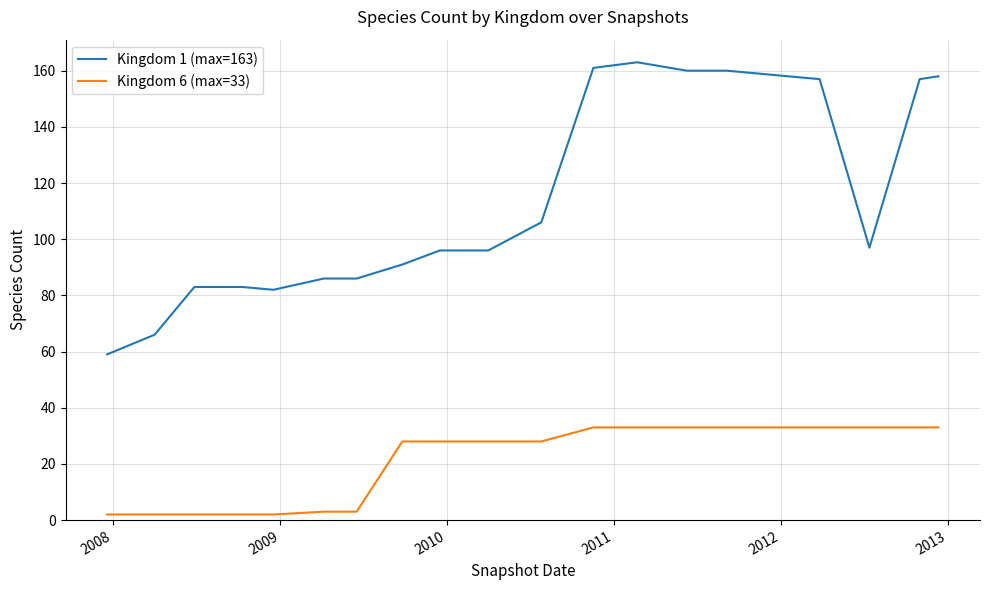

What is the greatest value displayed?

163